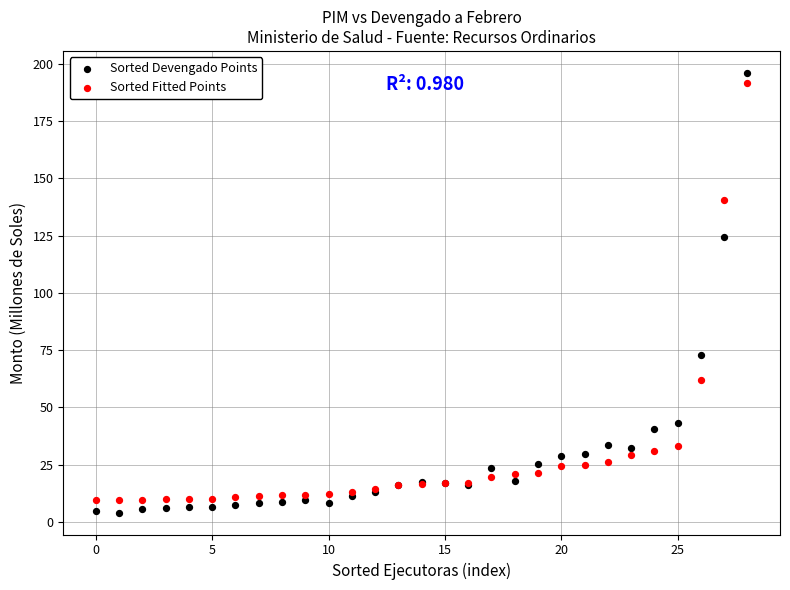

Across all series, what Y value is closest to 100?

124.2